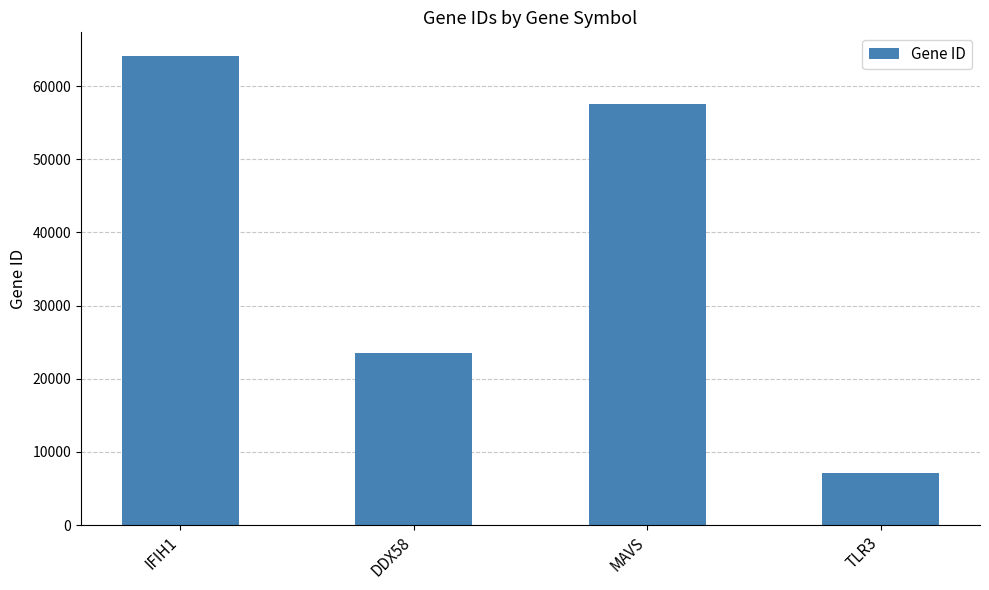

The value at DDX58 is 6423. True or false?

False